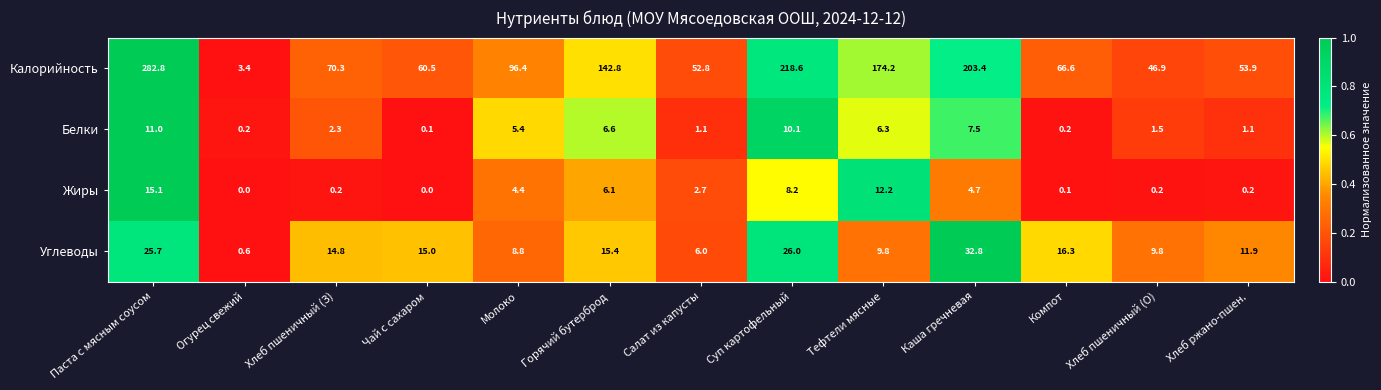

Count the number of data series in this chart.

4